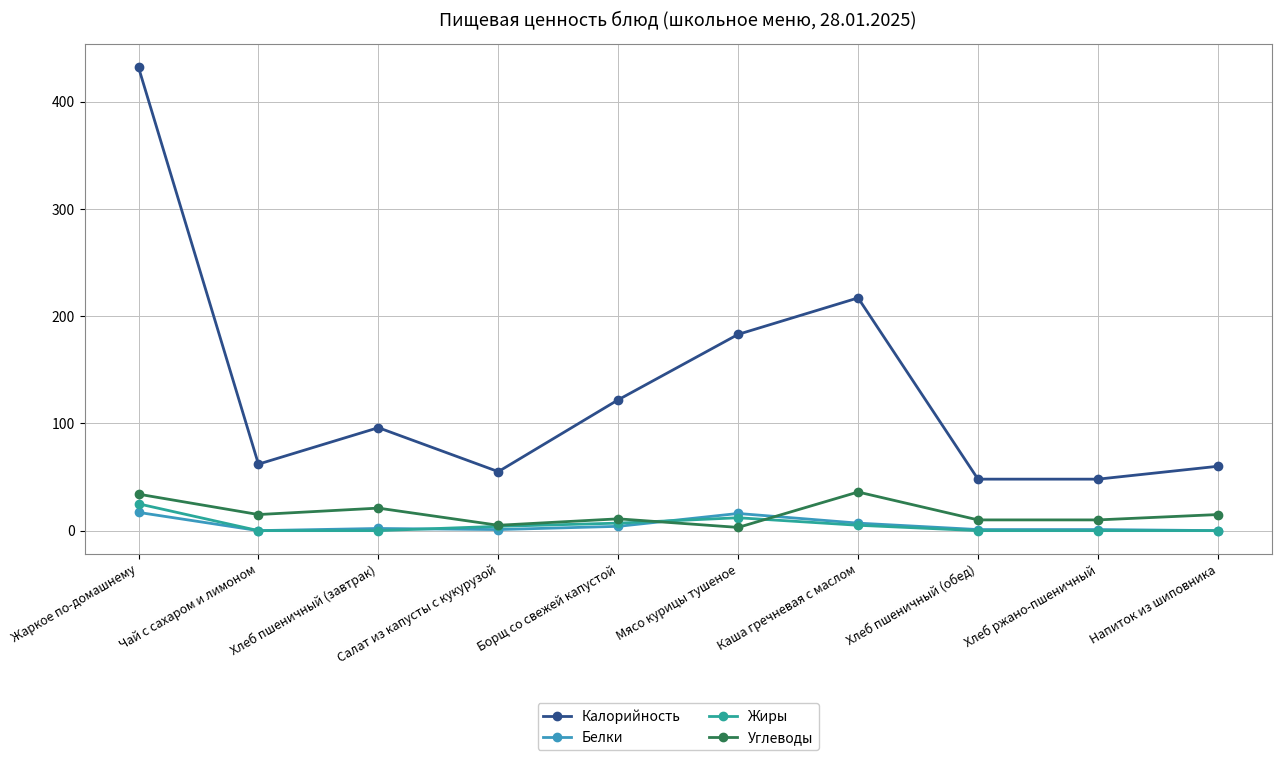

How many intersections are there between Белки and Углеводы?

2